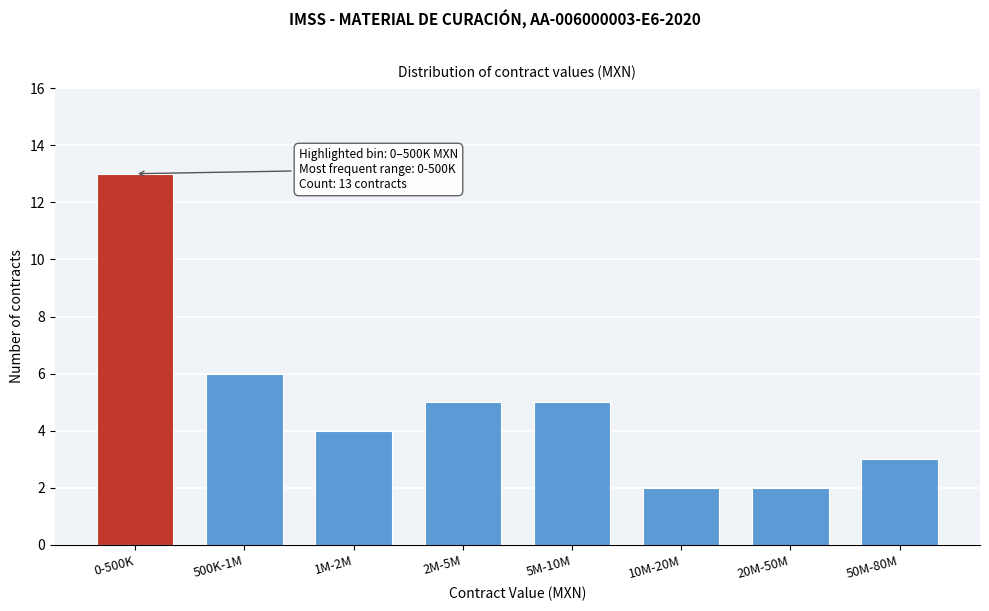

Reading right to left, what are all the values shown in this chart?

50M-80M=3	20M-50M=2	10M-20M=2	5M-10M=5	2M-5M=5	1M-2M=4	500K-1M=6	0-500K=13